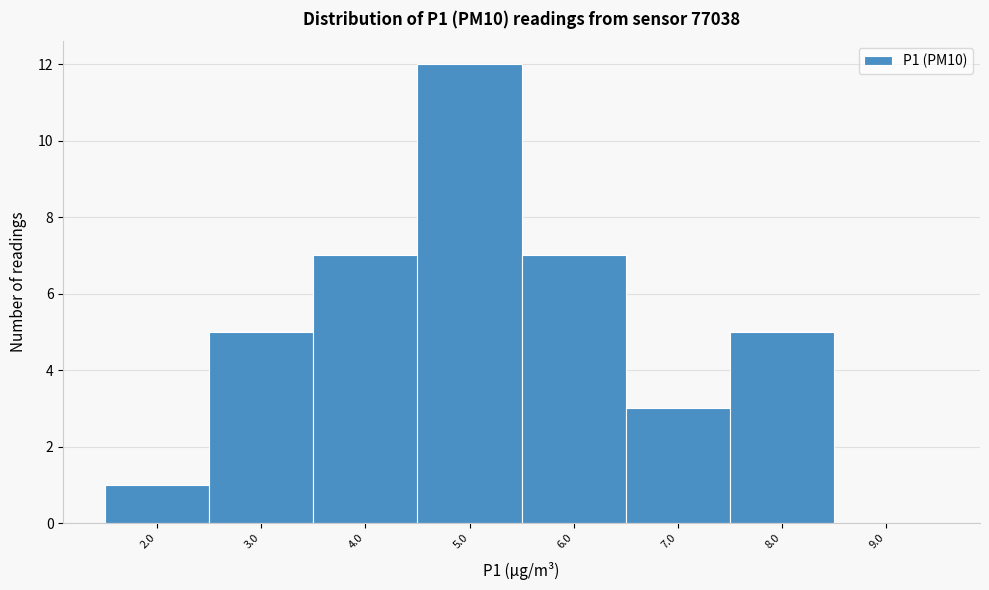

Which range on the x-axis has the tallest bar?

4.5 to 5.5